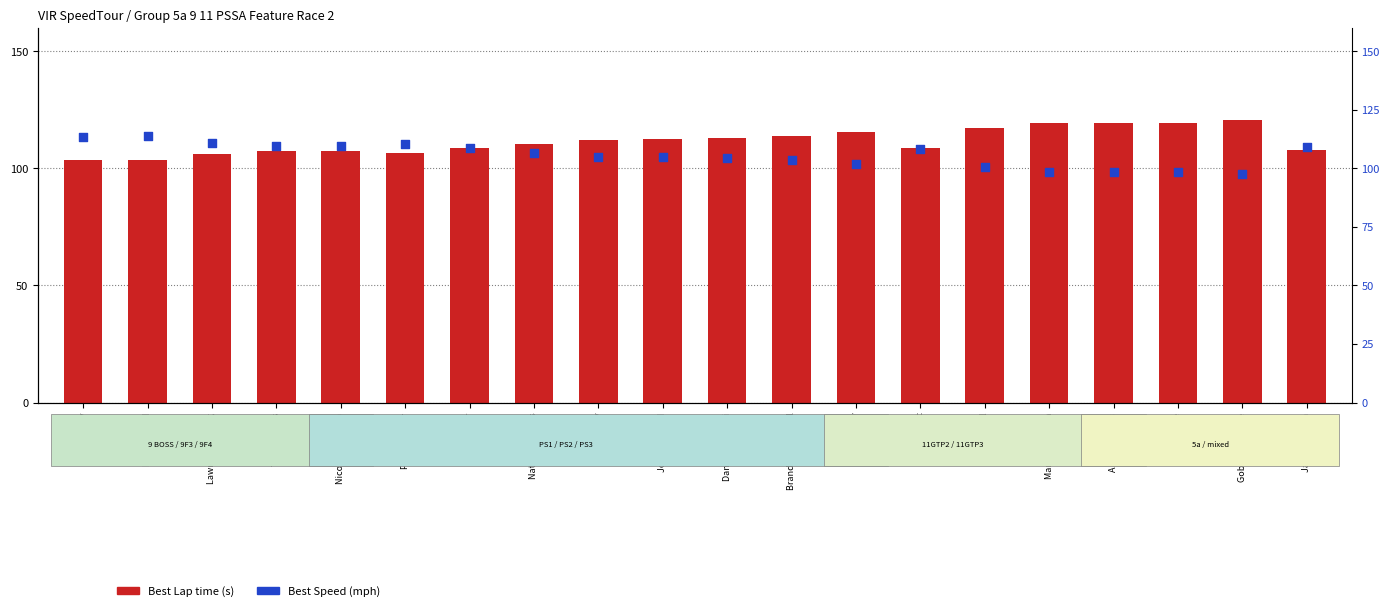

Which series contains the lowest Y value?

Best Speed